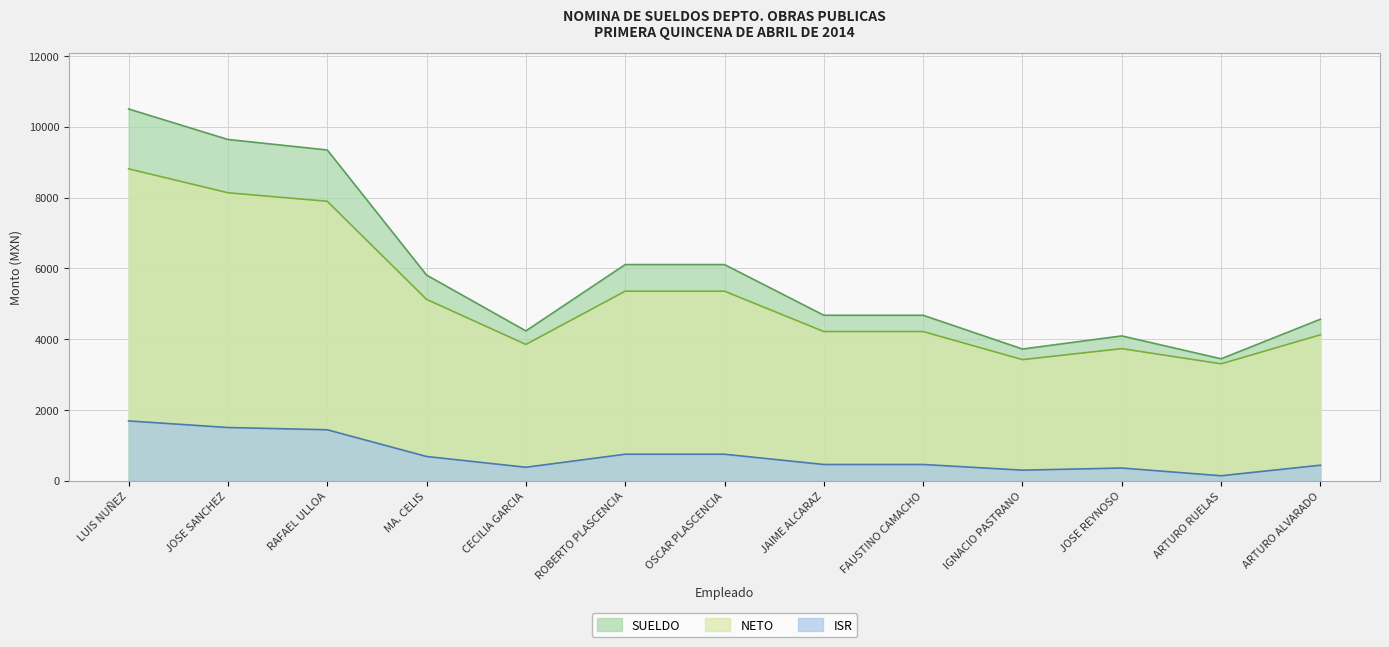

What is the difference between the maximum and minimum values in the SUELDO series?

7058